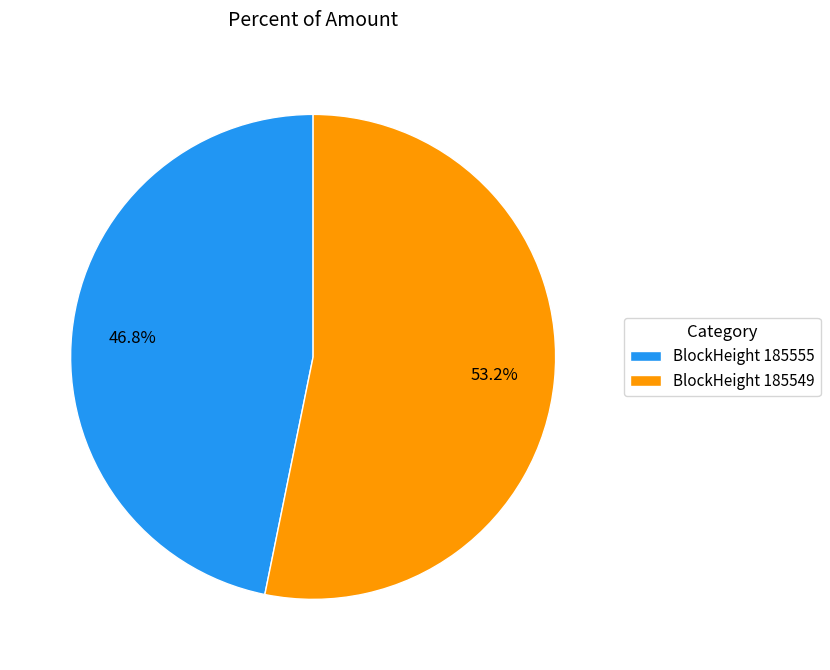

Which slice is the smallest?

BlockHeight 185555